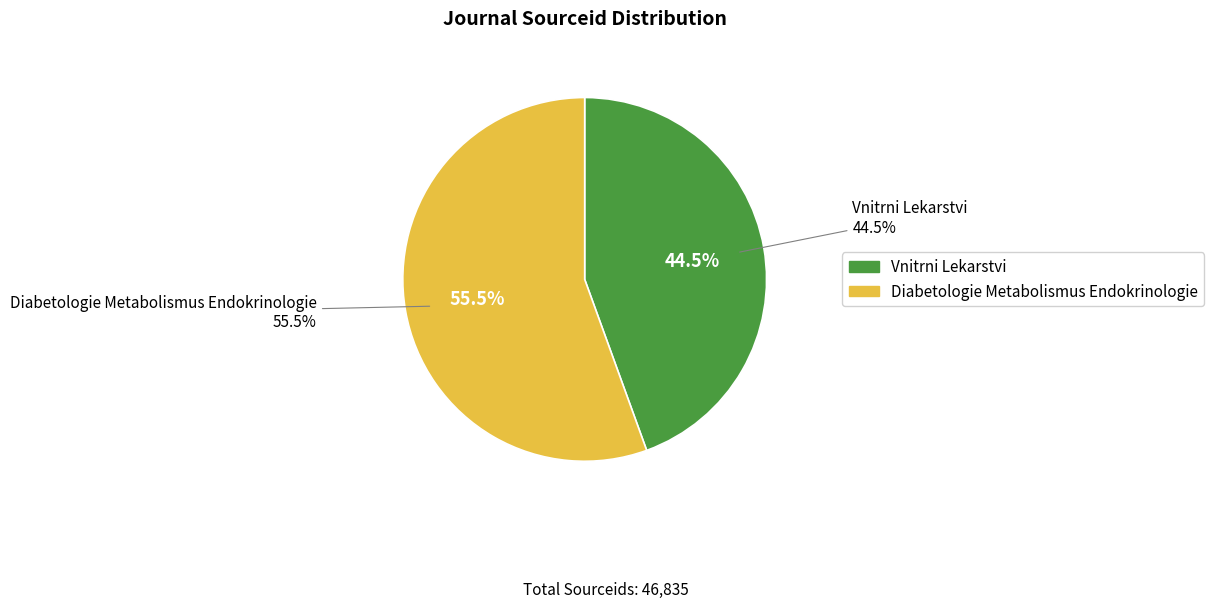

What is the majority slice?

Endocrinology